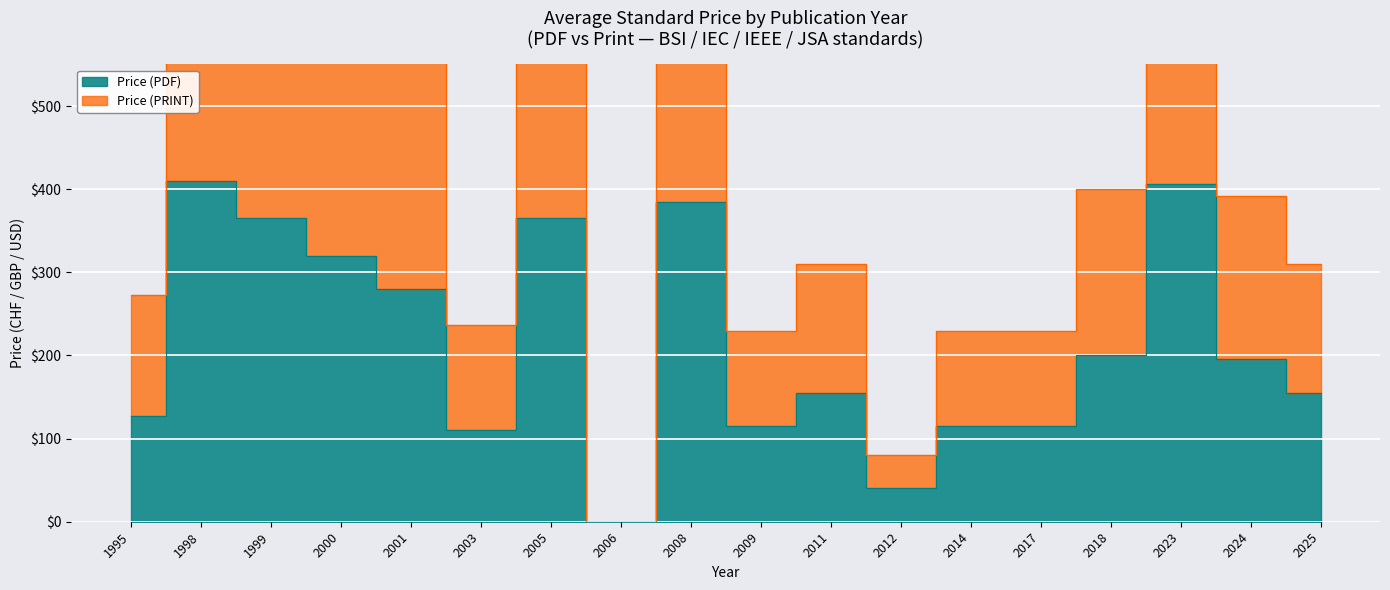

The Price (PRINT) series shows 0 at 2006. True or false?

True